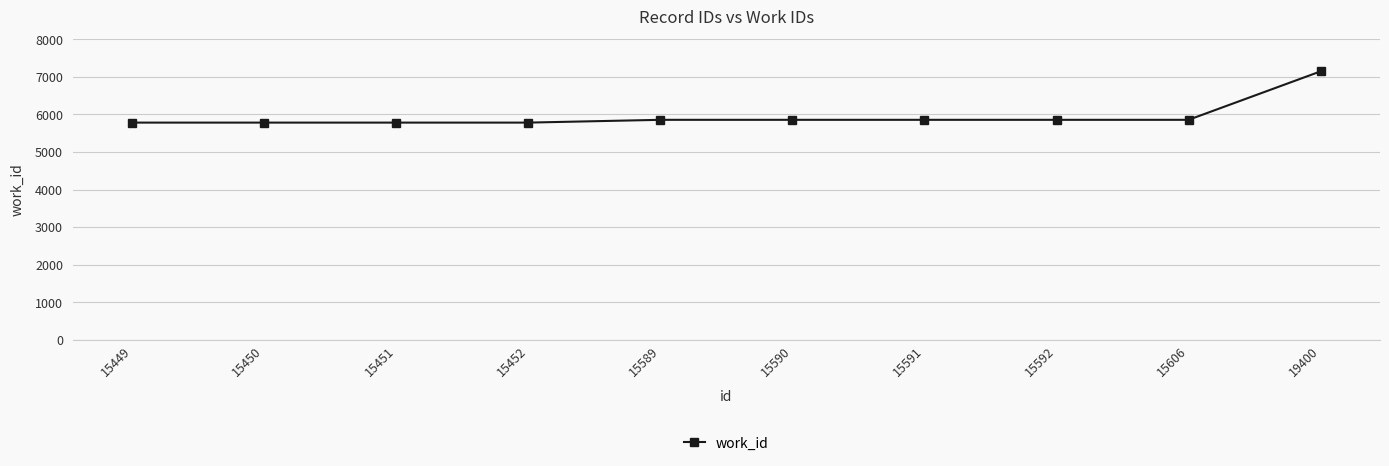

Is it true that the value at 15591 is 5857?

True